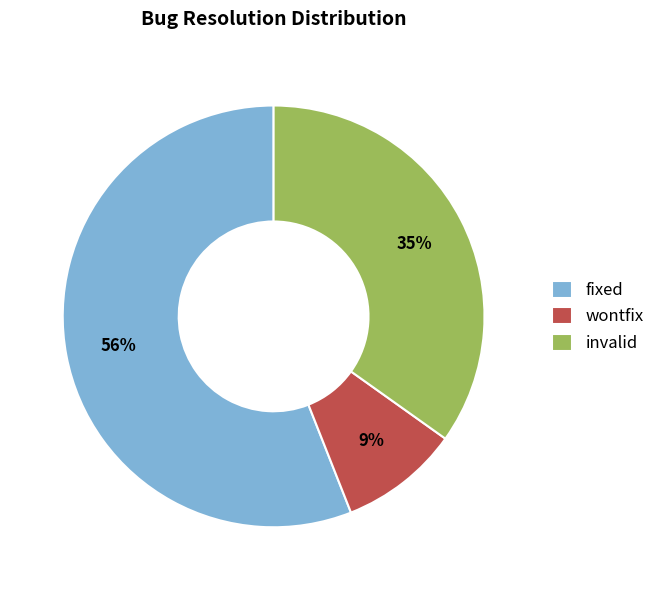

Approximately how many times larger is the value at fixed compared to invalid?

1.6